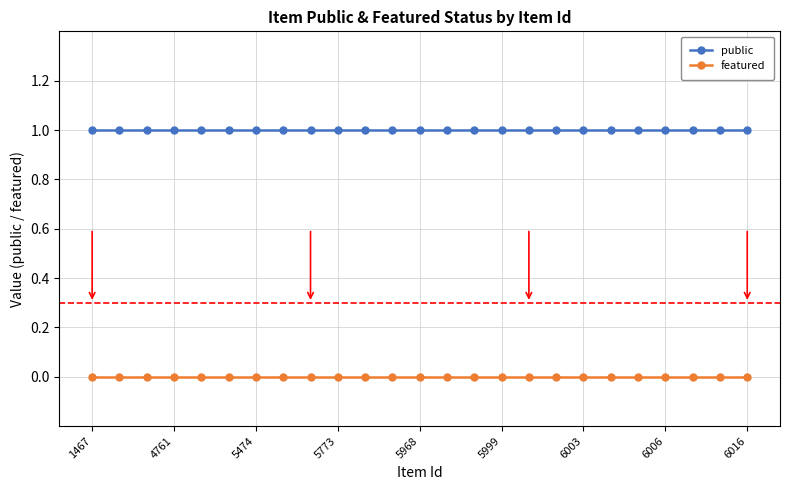

True or false: featured and public cross at least once.

False